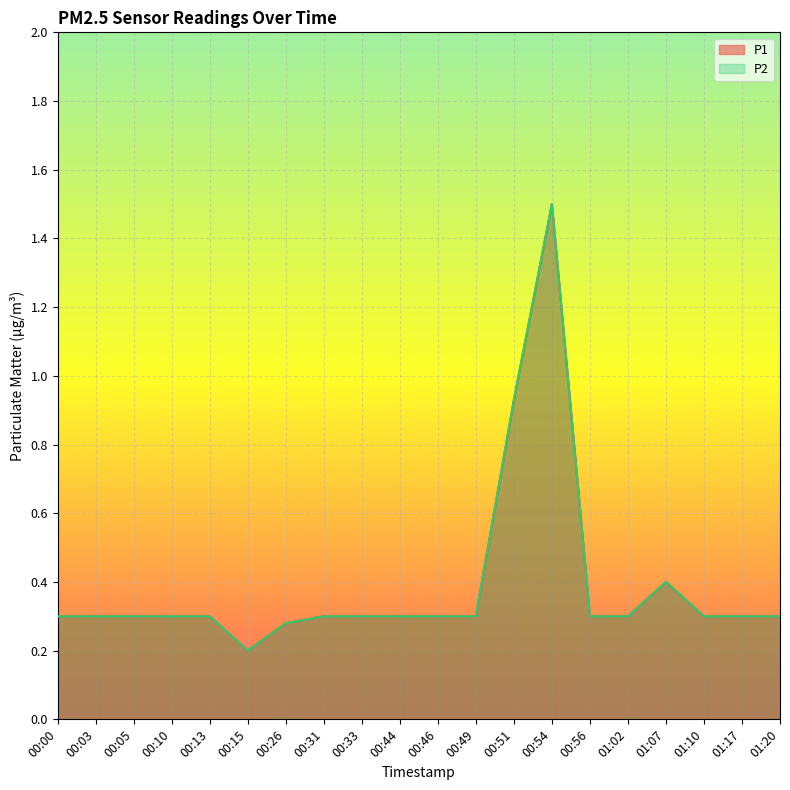

The P2 series shows 0.3 at 00:05. True or false?

True